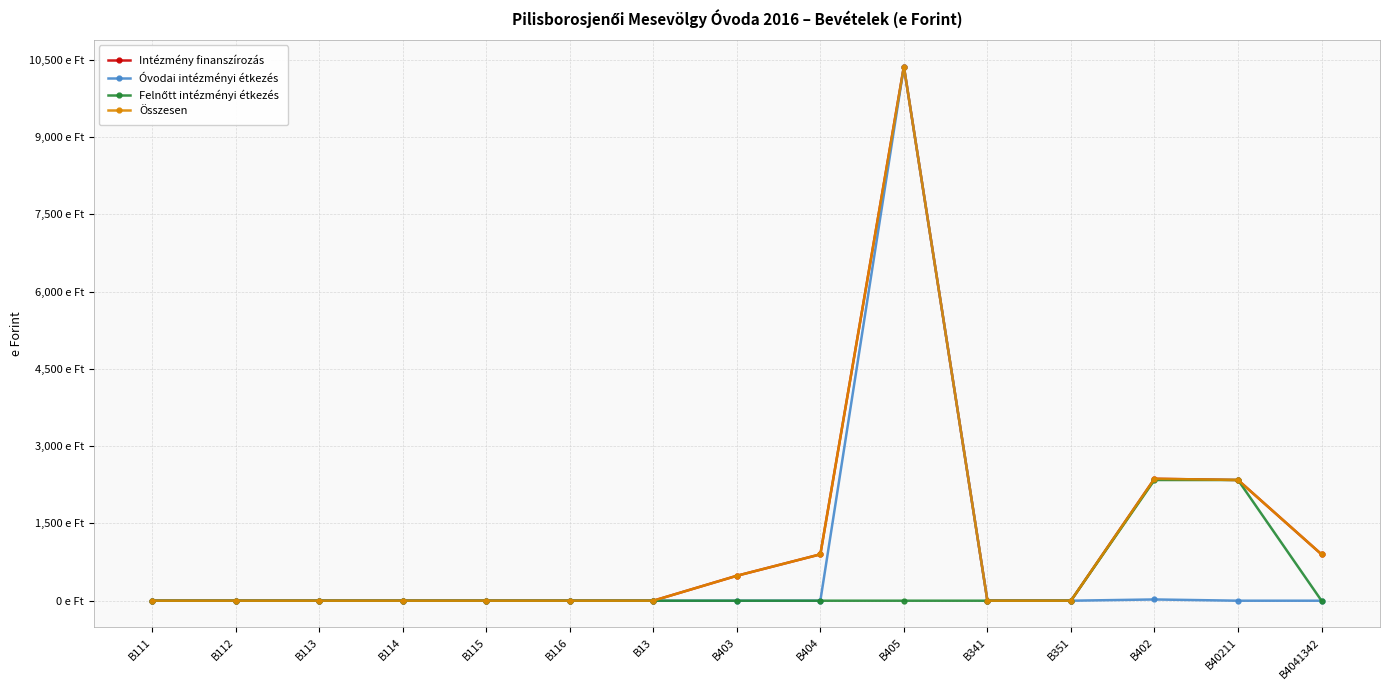

What position from the right is B341?

5